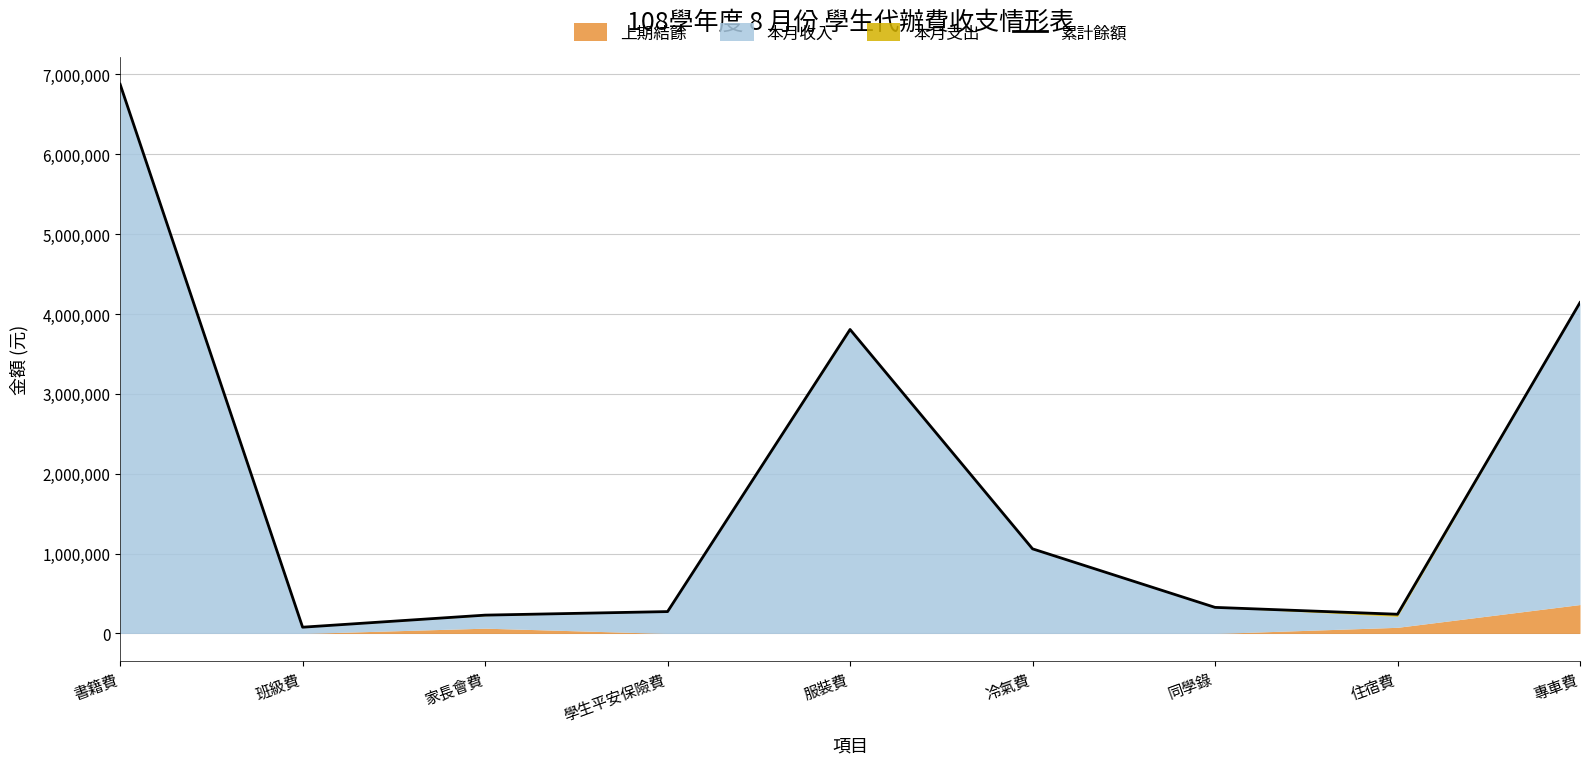

List the labels in order of value, largest first.

書籍費, 專車費, 服裝費, 冷氣費, 同學錄, 學生平安保險費, 住宿費, 家長會費, 班級費